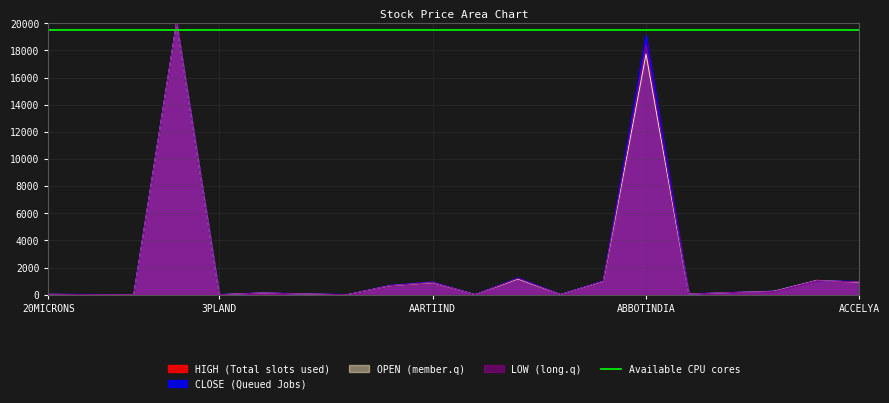

Reading left to right, what are all the values shown in this chart?

OPEN: 29.4	10.7	1.4	20000.0	3.9	126.6	53.5	3.3	661.7	886.5	9.4	1162.0	16.6	986.8	17730.3	47.5	156.2	257.5	1055.4	922.7
HIGH: 30.3	11.0	1.4	20000.0	4.0	139.8	57.9	3.4	698.3	949.2	9.7	1234.2	16.9	1006.8	19040.2	50.0	159.4	258.7	1074.5	924.4
LOW: 28.5	11.1	1.3	20000.0	4.1	126.7	55.9	3.4	666.5	901.1	8.6	1212.9	17.3	1002.5	18452.2	48.7	161.7	231.3	1036.9	949.6
CLOSE: 28.6	11.4	1.4	20000.0	4.2	134.7	58.6	3.4	689.6	933.4	9.1	1239.4	17.7	1016.1	19086.0	49.8	162.7	256.6	1043.8	961.3